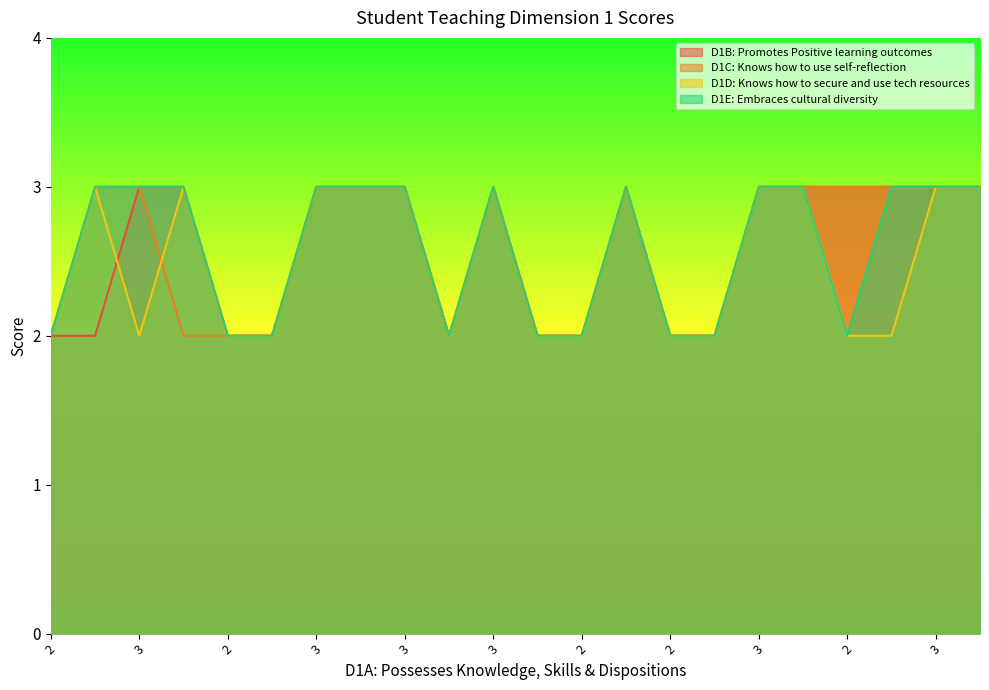

Count the D1C: Knows how to use self-reflection values in the range 2 to 3.

22